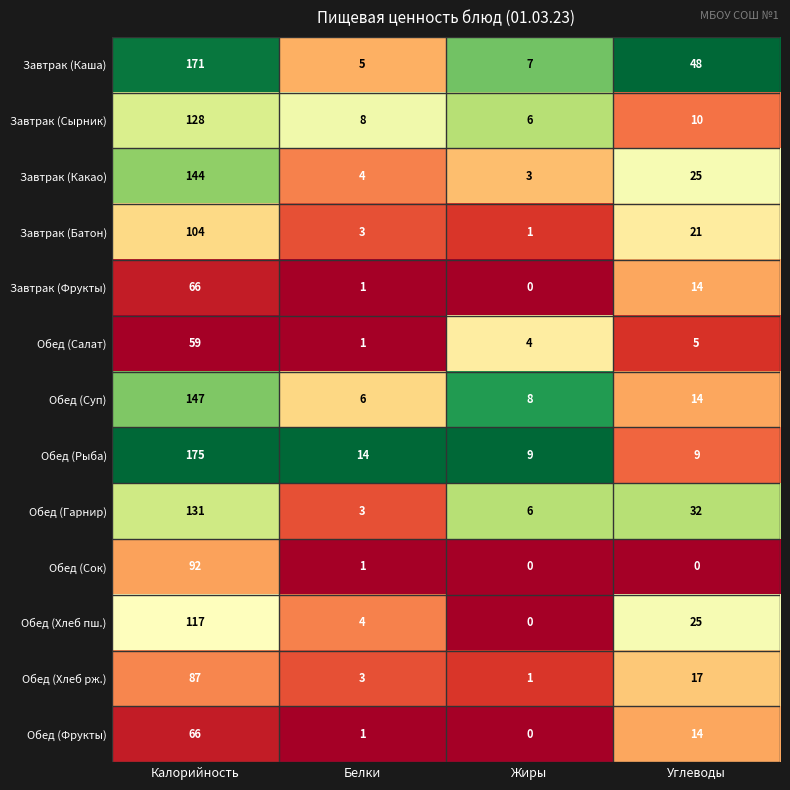

At how many categories does at least one series exceed 0?

4